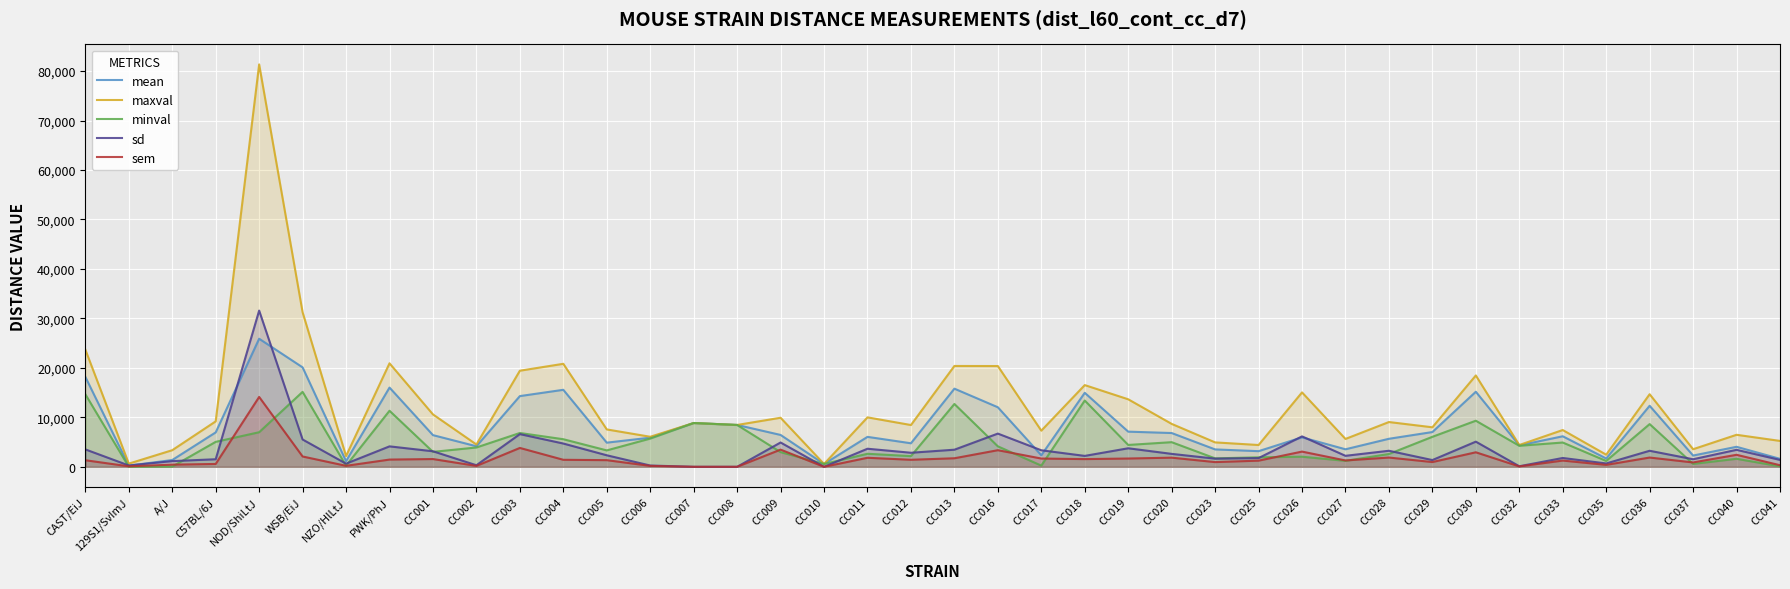

Reading right to left, list all the values displayed in this chart.

mean: 1611.0	4046.0	2277.0	12337.0	1680.0	6173.0	4329.0	15175.0	7027.0	5666.0	3543.0	5955.0	3162.0	3516.0	6829.0	7108.0	14961.0	2331.0	12038.0	15798.0	4759.0	6054.0	570.6	6442.0	8459.0	8853.0	5890.0	4882.0	15567.0	14296.0	4153.0	6405.0	16019.0	1140.0	20104.0	25891.0	6957.0	1371.0	240.8	18184.0
maxval: 5235.0	6473.0	3557.0	14678.0	2450.0	7436.0	4407.0	18468.0	7990.0	9052.0	5635.0	15043.0	4407.0	4937.0	8678.0	13651.0	16521.0	7306.0	20371.0	20386.0	8446.0	9998.0	570.6	9918.0	8459.0	8853.0	6074.0	7559.0	20824.0	19428.0	4511.0	10594.0	20924.0	2174.0	31240.0	81349.0	9189.0	3358.0	642.0	23699.0
minval: 91.0	1618.0	584.9	8636.0	1184.0	4910.0	4251.0	9319.0	6064.0	2587.0	1208.0	2043.0	1918.0	1707.0	4980.0	4419.0	13401.0	244.4	4138.0	12703.0	2158.0	2634.0	570.6	2967.0	8459.0	8853.0	5706.0	3317.0	5577.0	6837.0	3907.0	3020.0	11330.0	229.6	15152.0	6992.0	5047.0	38.1	0.0	14667.0
sd: 1394.0	3433.0	1528.0	3242.0	676.2	1786.0	110.3	5085.0	1362.0	3243.0	2223.0	6151.0	1760.0	1650.0	2615.0	3746.0	2206.0	3342.0	6715.0	3457.0	2842.0	3653.0	0.0	4915.0	0.0	0.0	260.2	2330.0	4705.0	6610.0	317.0	3139.0	4133.0	636.3	5521.0	31584.0	1528.0	1151.0	268.1	3520.0
sem: 319.7	2427.0	882.3	1872.0	390.4	1263.0	78.0	2936.0	963.0	1873.0	1284.0	3076.0	1244.0	952.5	1849.0	1675.0	1560.0	1671.0	3358.0	1729.0	1421.0	1826.0	0.0	3475.0	0.0	0.0	184.0	1345.0	1419.0	3816.0	183.0	1569.0	1461.0	201.2	2087.0	14125.0	577.5	435.2	94.8	1330.0